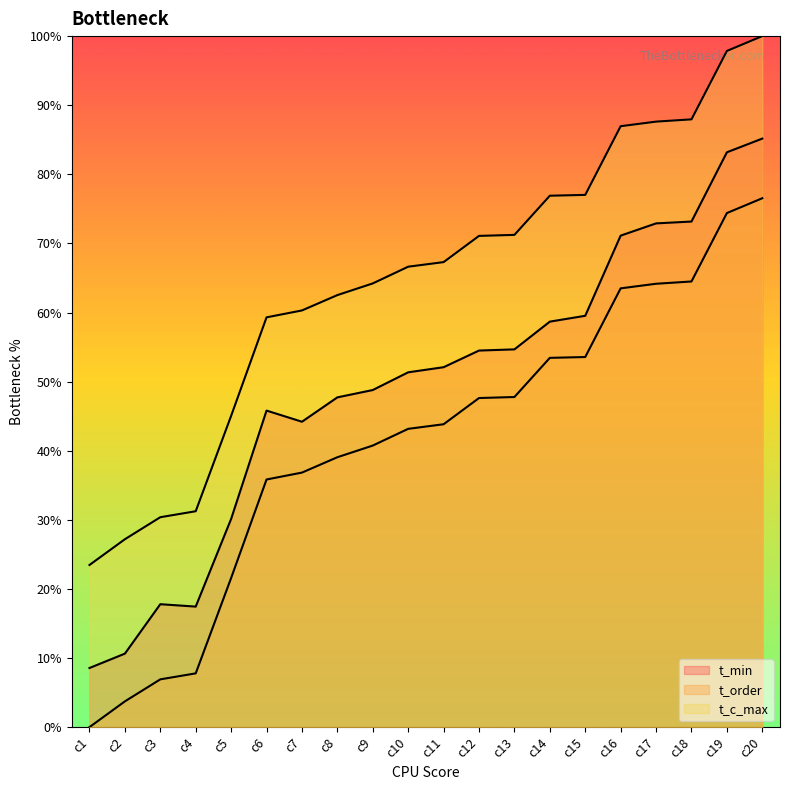

Is it true that t_min equals 0.5 at c10?

True